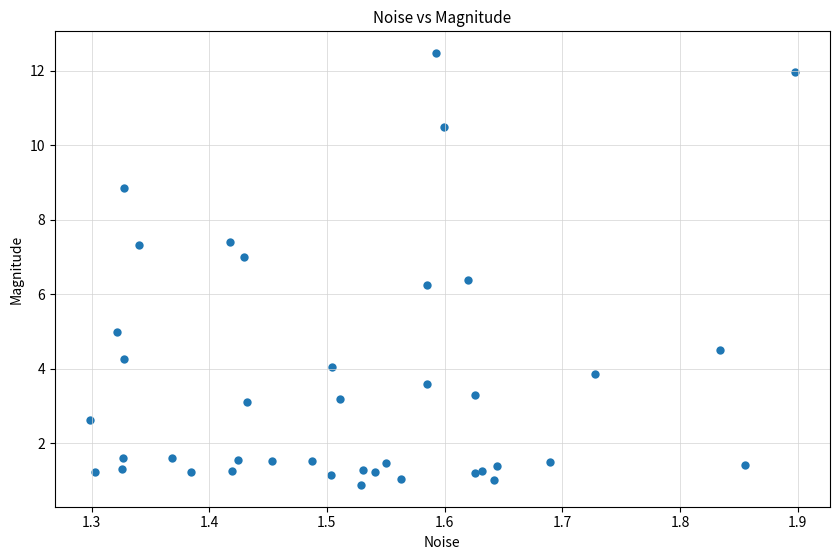

What Y value in the scatter plot is closest to 6?

6.2